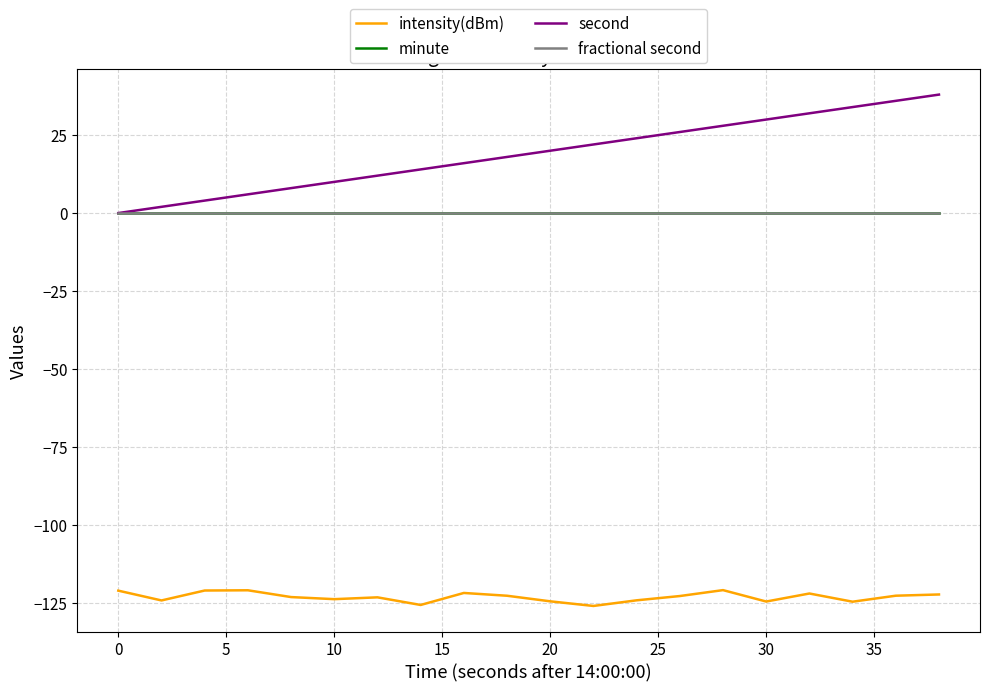

What is the difference between the maximum and minimum values in the second series?

38.0